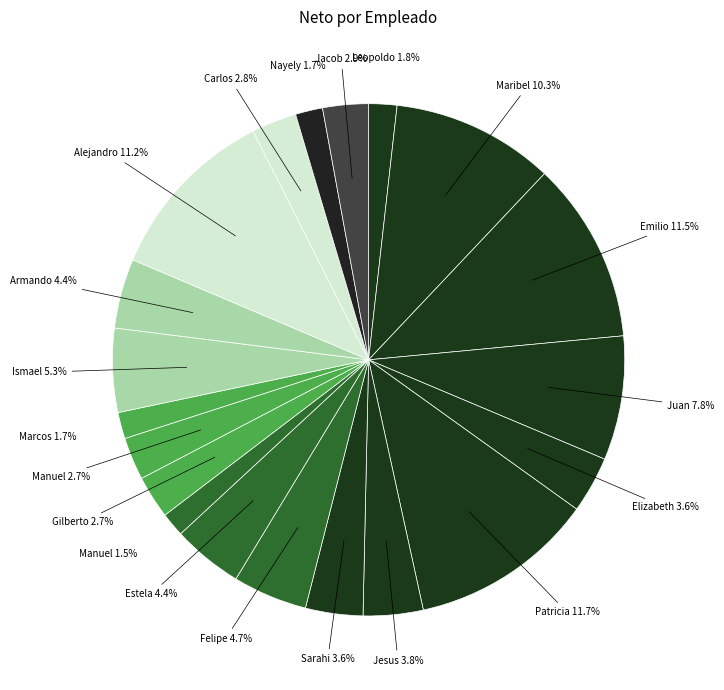

Count the number of slices in the pie.

20